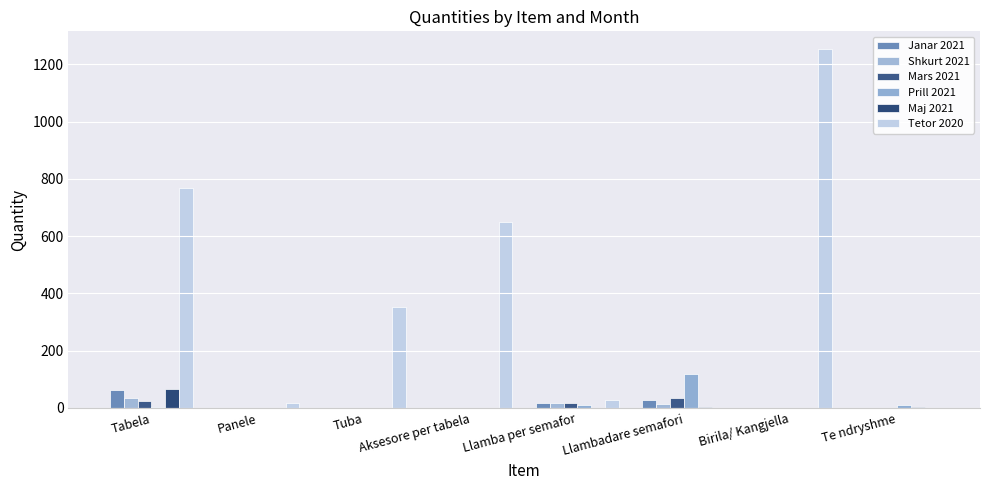

Count the number of categories in the chart.

8